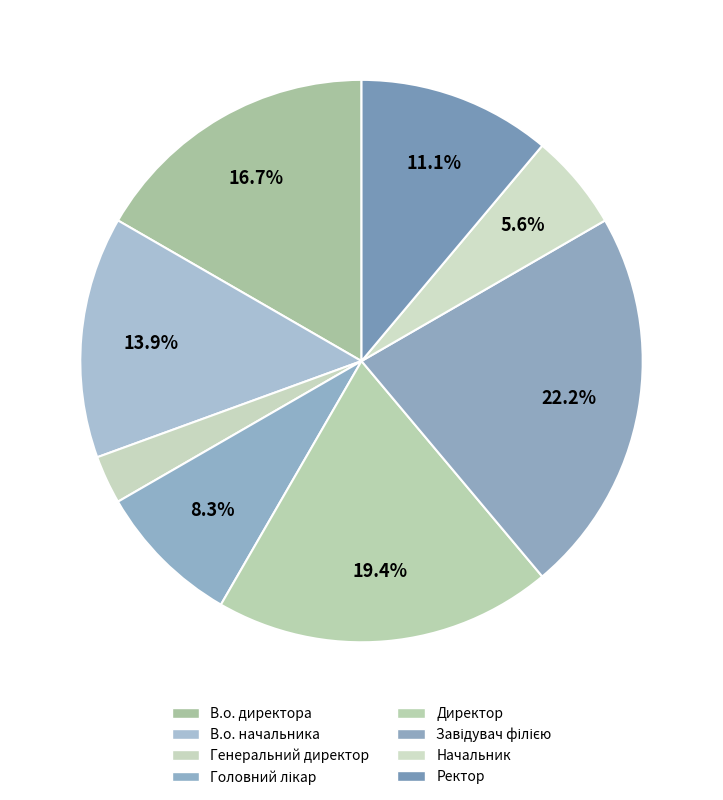

Does В.о. начальника represent more than half of the total?

No